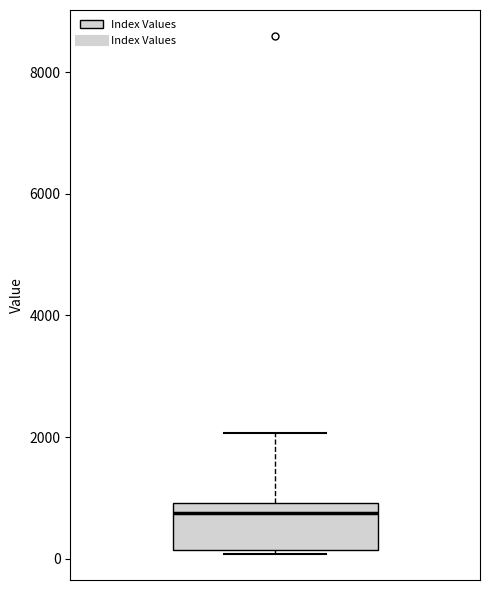

Where is the upper edge of the box on the y-axis? The values are not printed on the chart, so give them approximately, as read against the axis.

1000